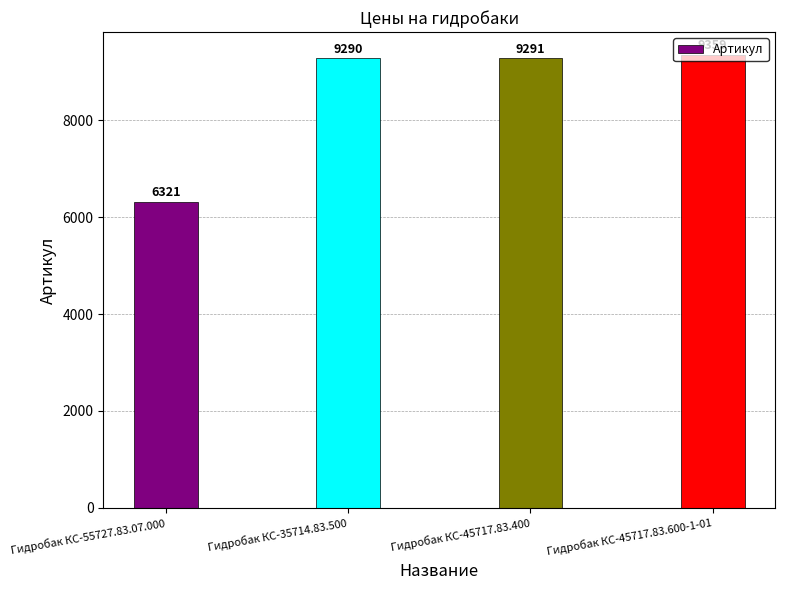

The value at Гидробак КС-35714.83.500 is 9290. True or false?

True